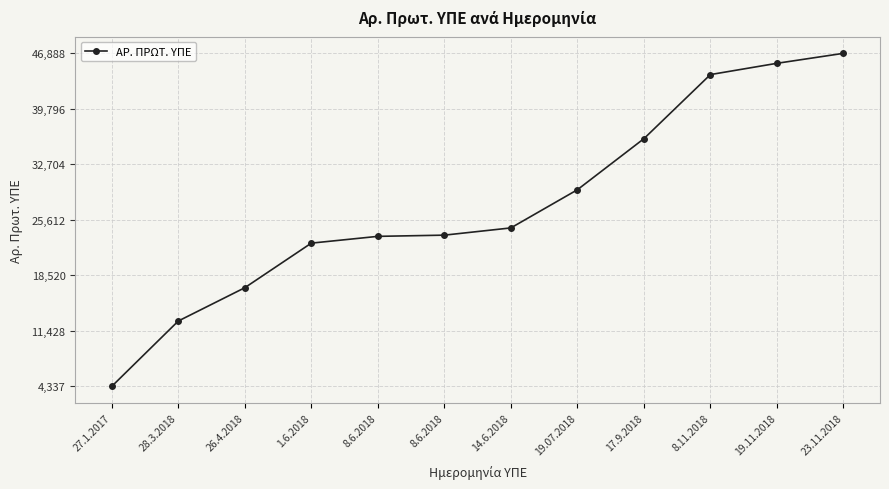

At which label does the data first exceed 24582?

19.07.2018